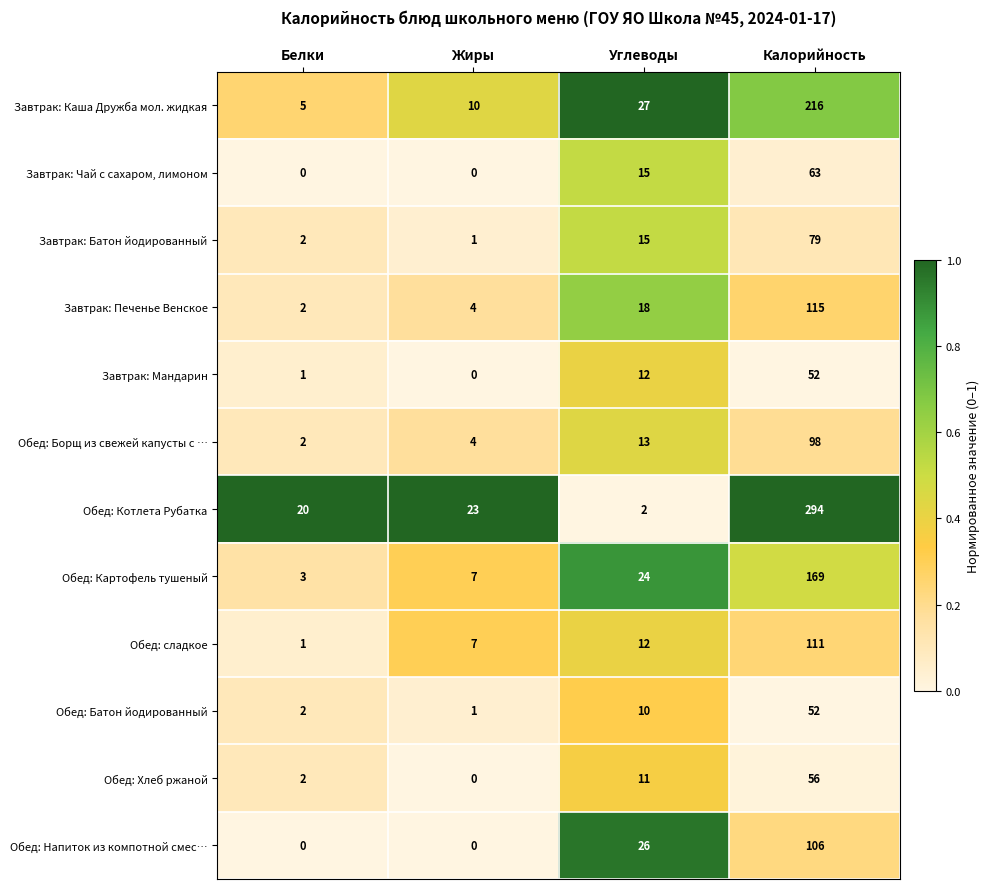

Which series changed the most between Углеводы and Калорийность?

Обед: Котлета Рубатка